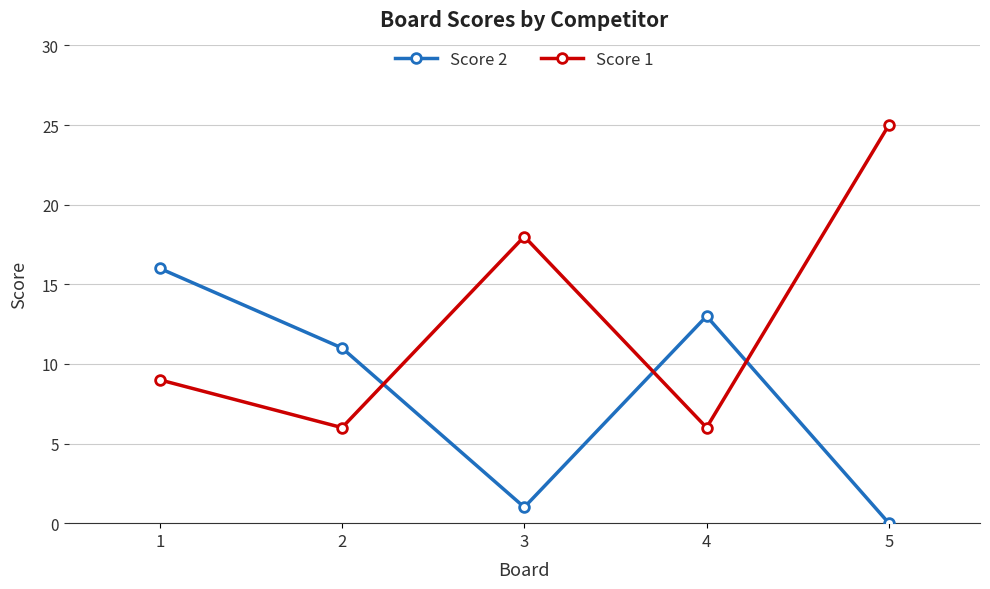

Which series has the largest total across all categories?

Score 1